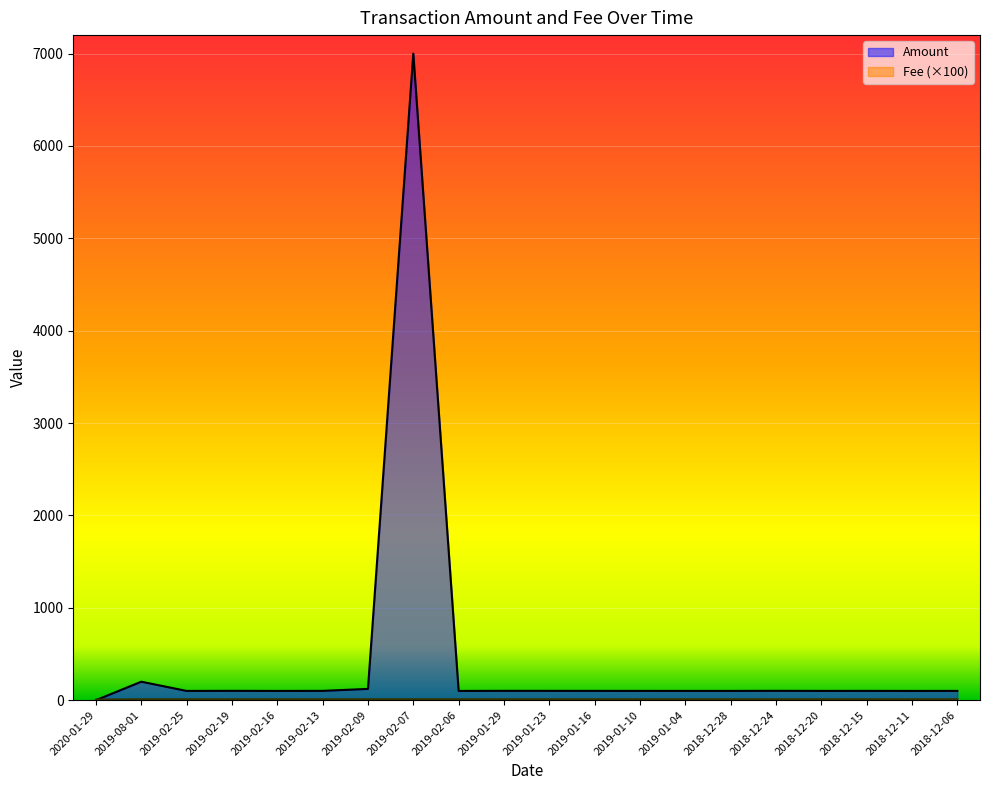

At which category is the sum across all series the highest?

2019-02-07